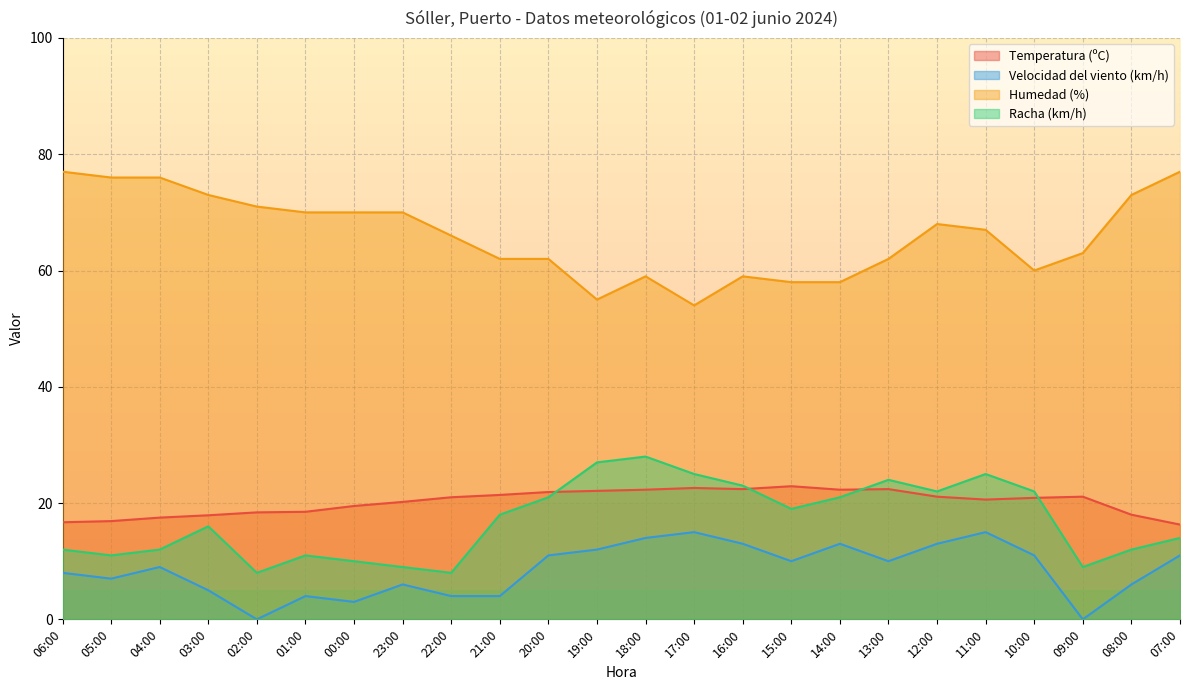

What is the difference between the maximum and minimum values in the Temperatura (ºC) series?

6.6